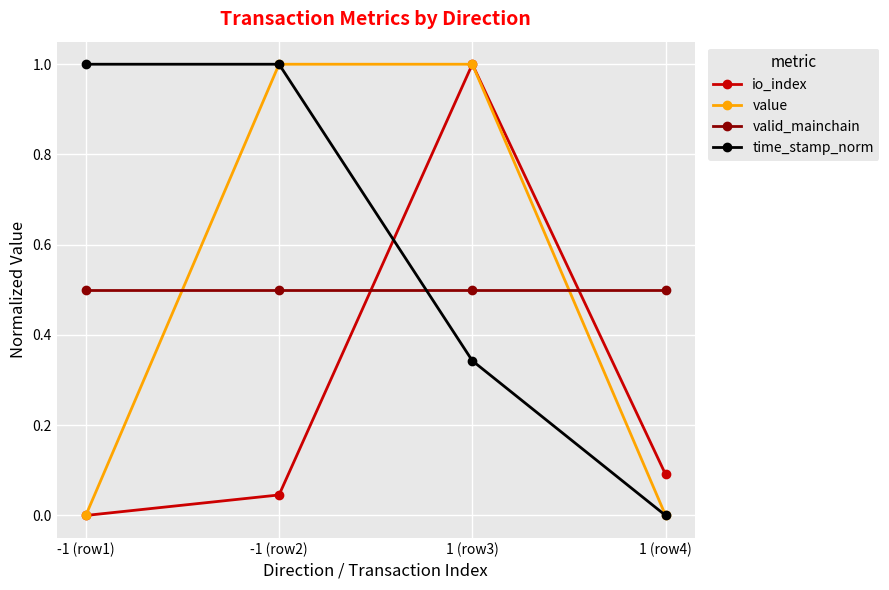

What is the difference between the highest and lowest values at 1 (row4)?

0.5